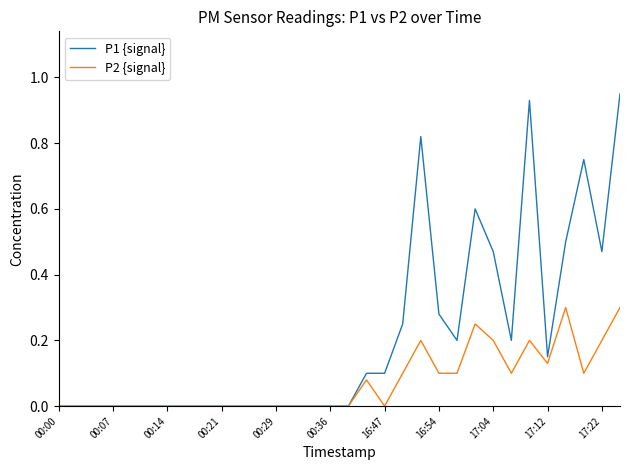

Is this an area chart (filled region under the line)?

No